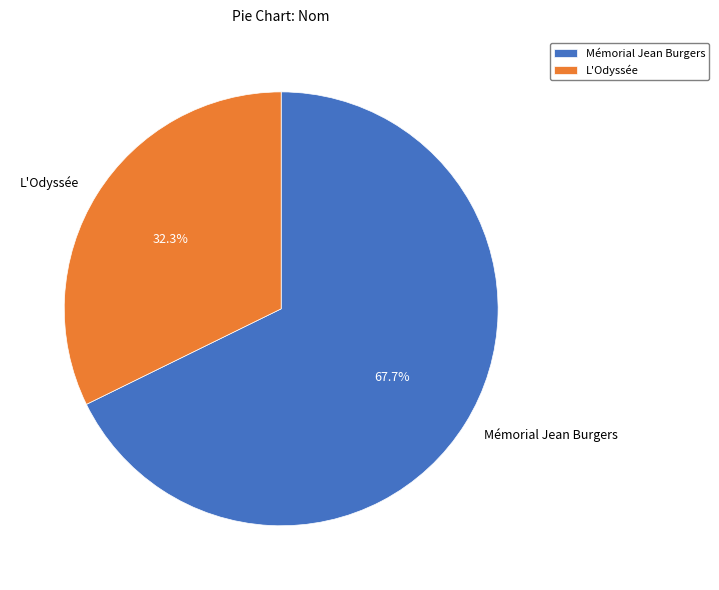

Which has a higher value, L'Odyssée or Mémorial Jean Burgers?

Mémorial Jean Burgers